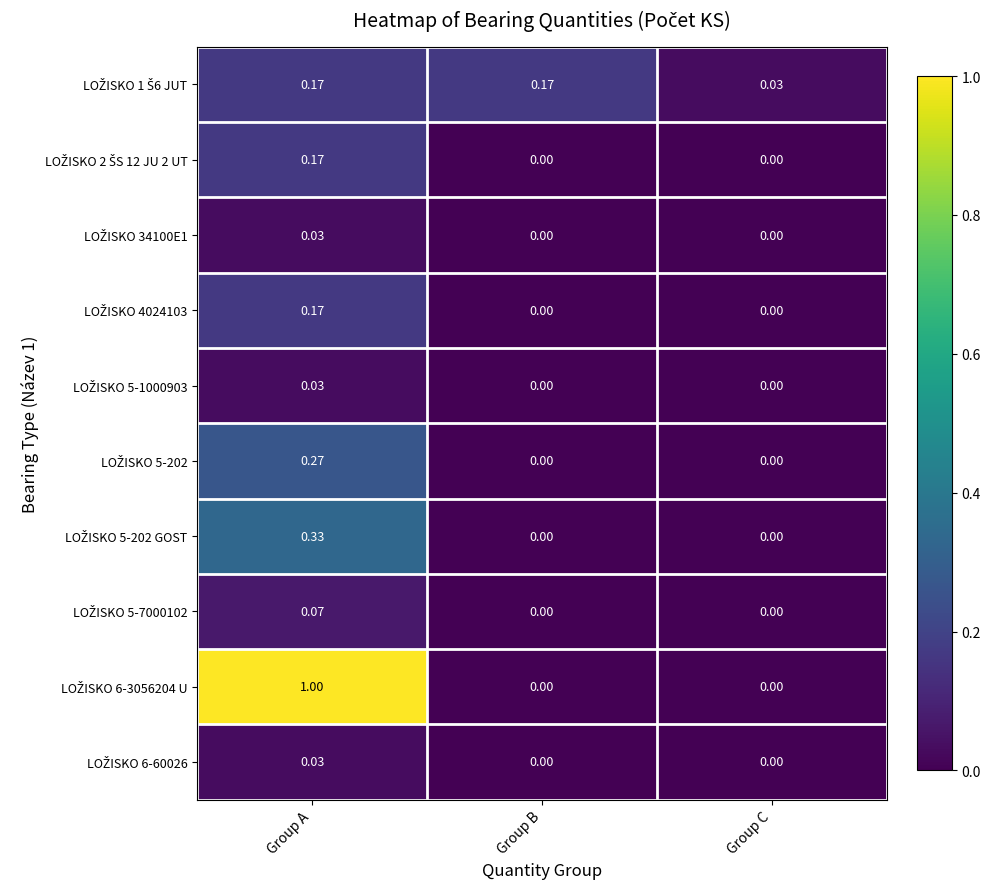

At which category is the sum across all series the highest?

Group A